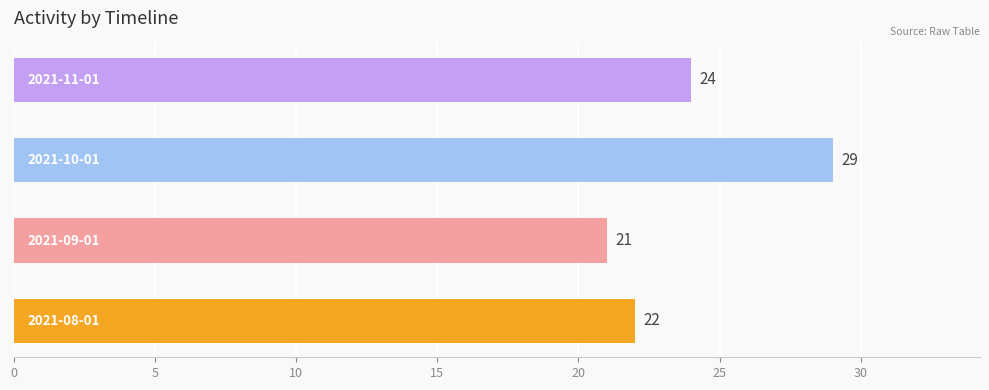

How many values are between 22 and 29?

3